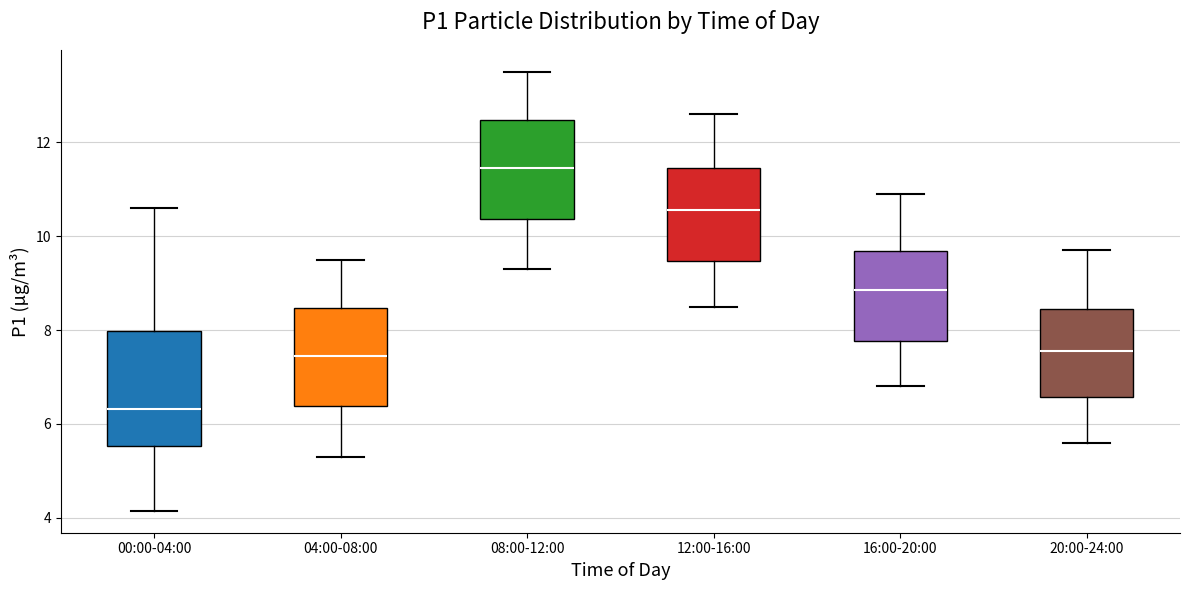

Reading left to right, transcribe this box plot: for each box, give where its median line is, the range the box spans, and where its two whiskers end, as read against the y-axis. The values are not printed on the chart, so give them approximately, as read against the axis.

00:00-04:00: median 6.4, box 5.6 to 8.0, whiskers 4.2 to 10.6
04:00-08:00: median 7.4, box 6.4 to 8.4, whiskers 5.4 to 9.6
08:00-12:00: median 11.4, box 10.4 to 12.4, whiskers 9.4 to 13.6
12:00-16:00: median 10.6, box 9.4 to 11.4, whiskers 8.6 to 12.6
16:00-20:00: median 8.8, box 7.8 to 9.6, whiskers 6.8 to 11.0
20:00-24:00: median 7.6, box 6.6 to 8.4, whiskers 5.6 to 9.8